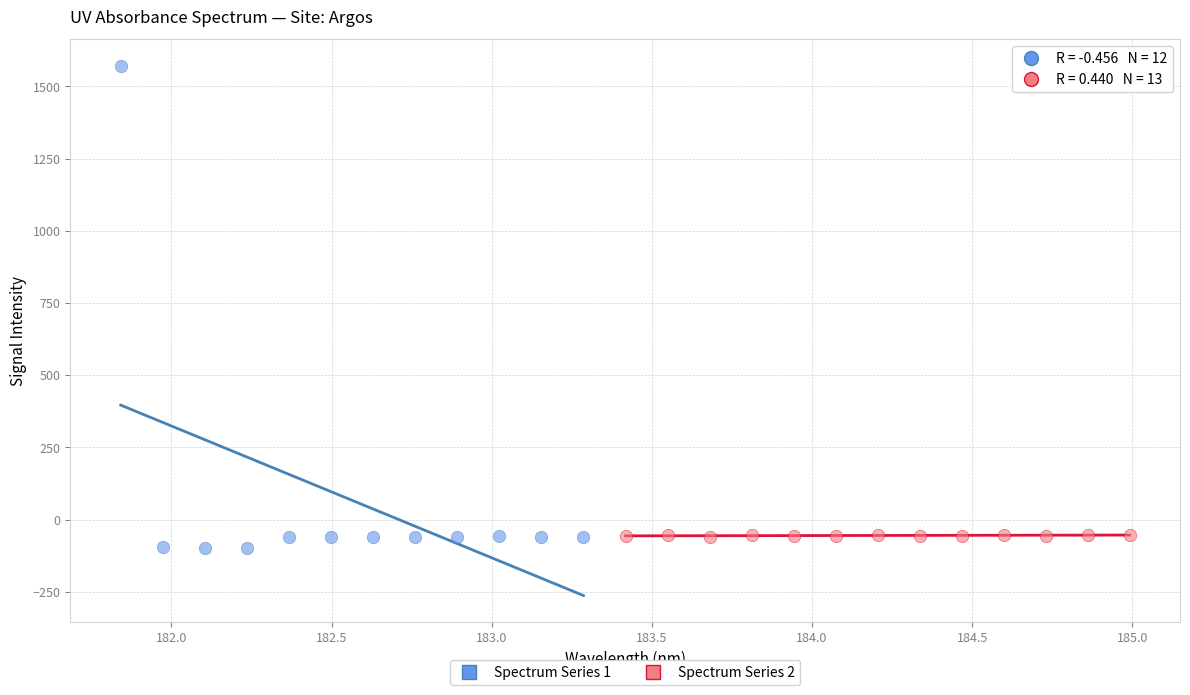

Which series contains the lowest Y value?

Spectrum Series 1